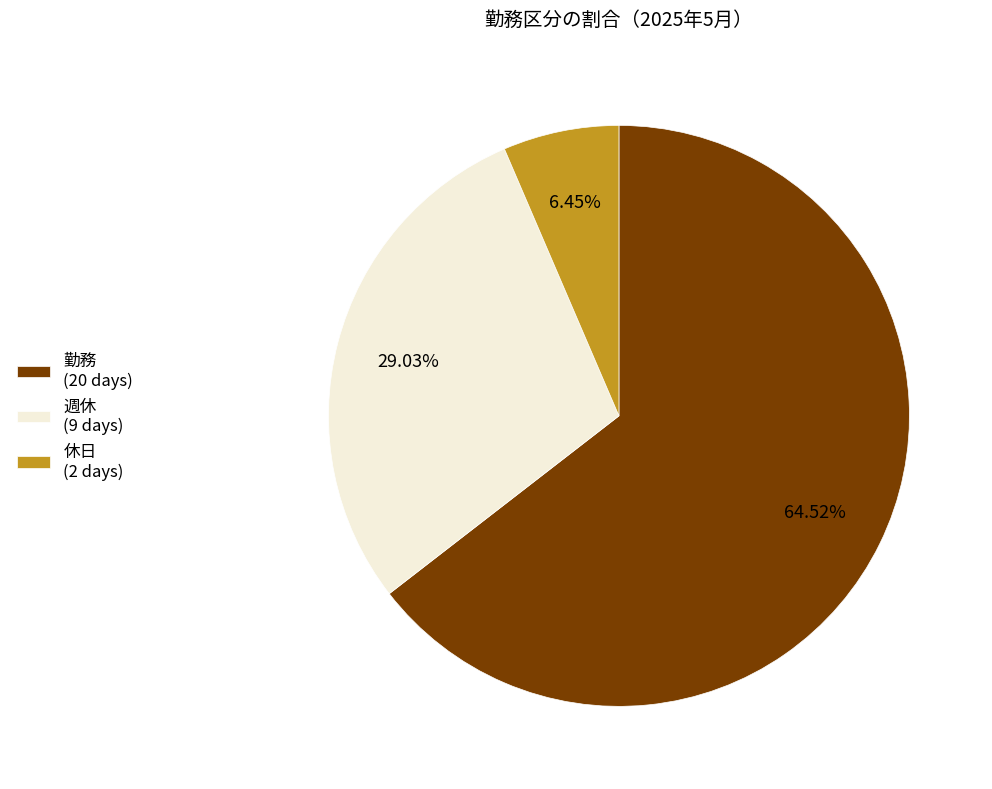

Which slice is the smallest?

休日 (2 days)